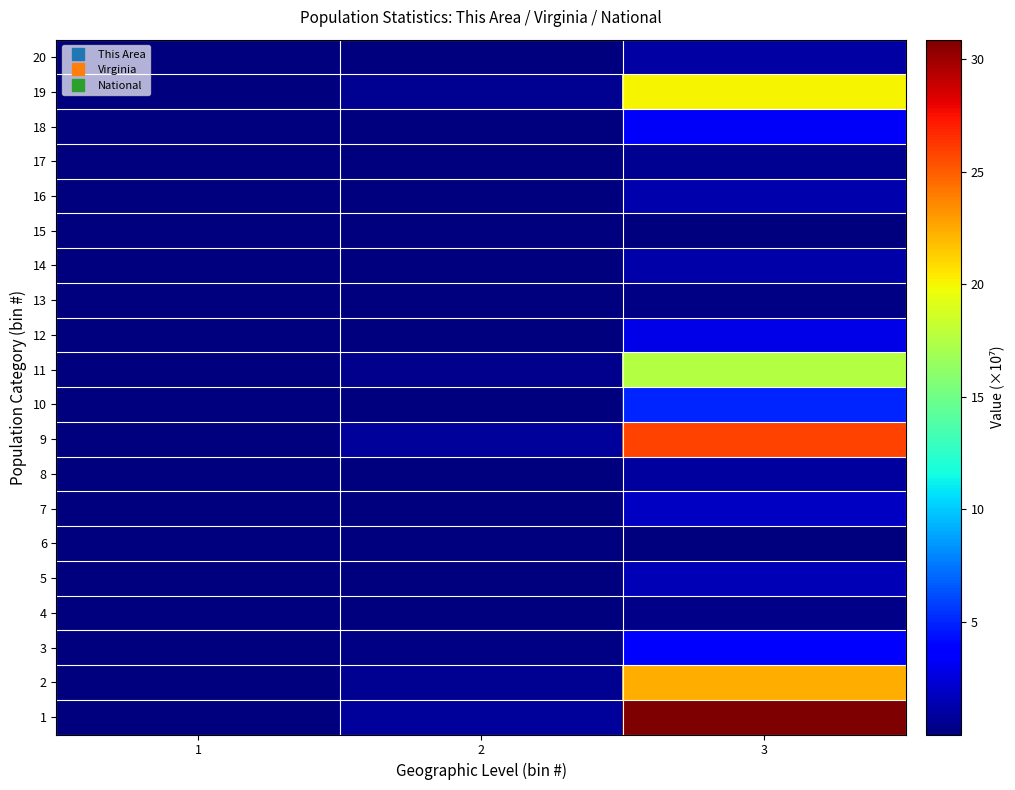

Reading right to left, transcribe all the data shown in this chart.

1: 3=30.9	2=0.8	1=0.0
2: 3=22.4	2=0.5	1=0.0
3: 3=3.9	2=0.2	1=0.0
4: 3=0.3	2=0.0	1=0.0
5: 3=1.5	2=0.0	1=0.0
6: 3=0.1	2=0.0	1=0.0
7: 3=1.9	2=0.0	1=0.0
8: 3=0.9	2=0.0	1=0.0
9: 3=25.8	2=0.7	1=0.0
10: 3=5.0	2=0.1	1=0.0
11: 3=17.5	2=0.4	1=0.0
12: 3=2.8	2=0.1	1=0.0
13: 3=0.2	2=0.0	1=0.0
14: 3=1.1	2=0.0	1=0.0
15: 3=0.0	2=0.0	1=0.0
16: 3=1.3	2=0.0	1=0.0
17: 3=0.5	2=0.0	1=0.0
18: 3=3.3	2=0.0	1=0.0
19: 3=20.1	2=0.6	1=0.0
20: 3=1.0	2=0.0	1=0.0